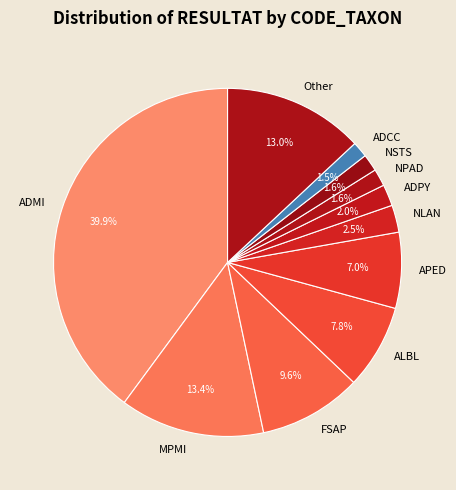

Do Other and ADMI together represent more than half of the pie?

Yes